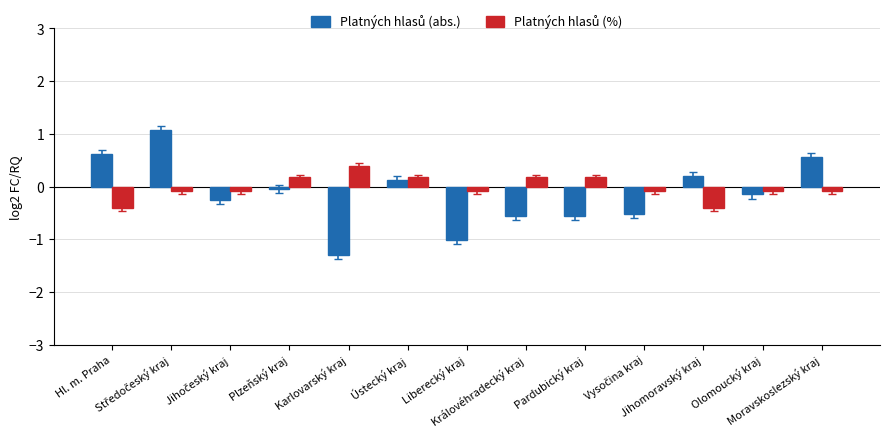

What is the minimum value shown in the chart?

-1.3